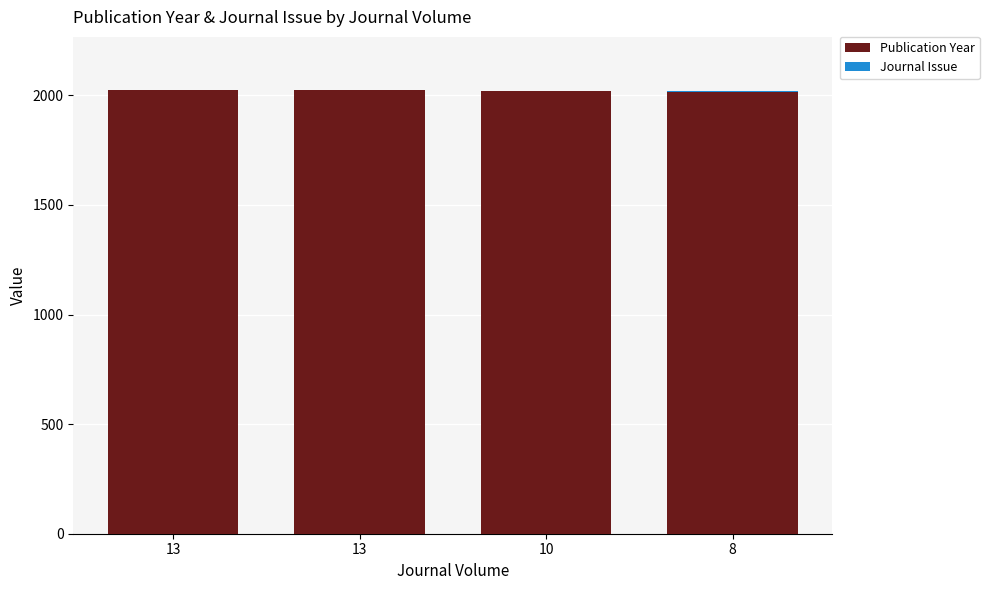

Are the bars grouped side by side (vs. stacked)?

No